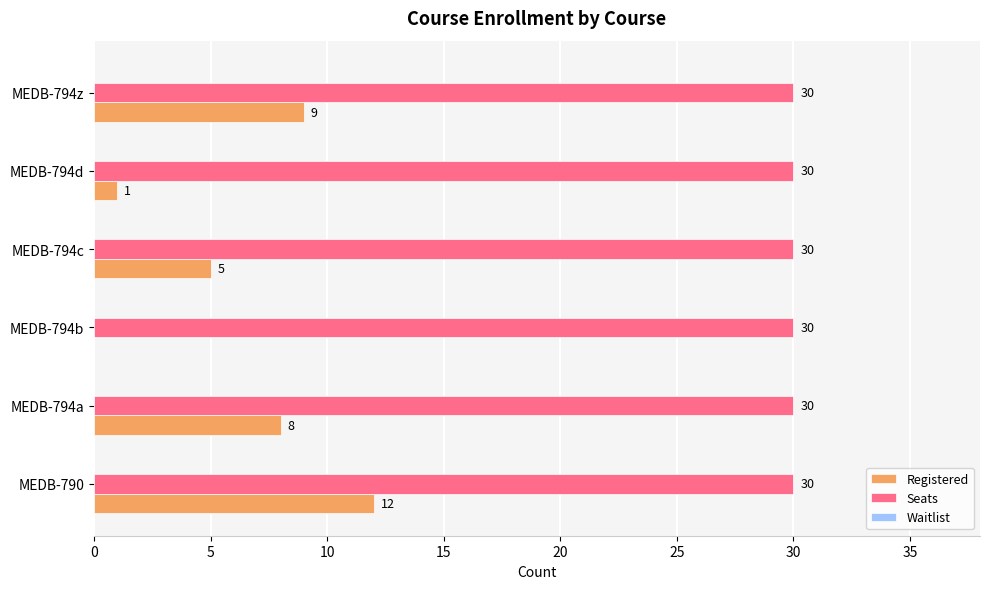

What is the average value of the Registered series?

6